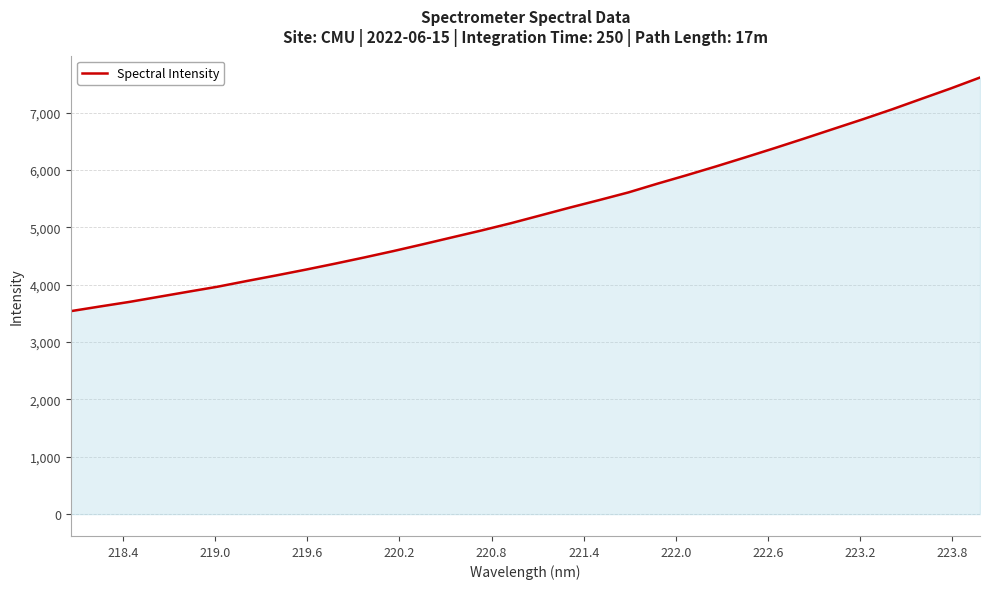

What is the difference between the maximum and minimum values?

4073.7